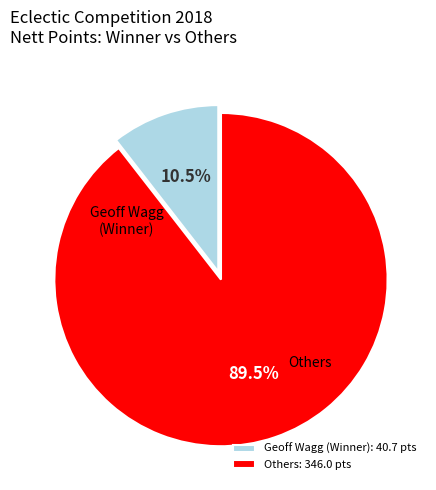

To the nearest percent, what is the average slice percentage?

50%